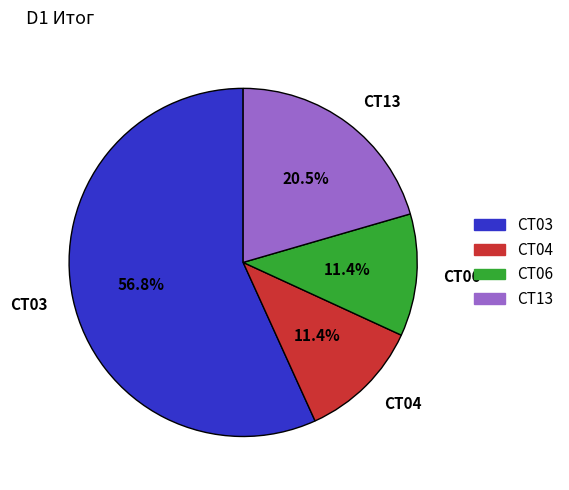

What is the majority slice?

CT03